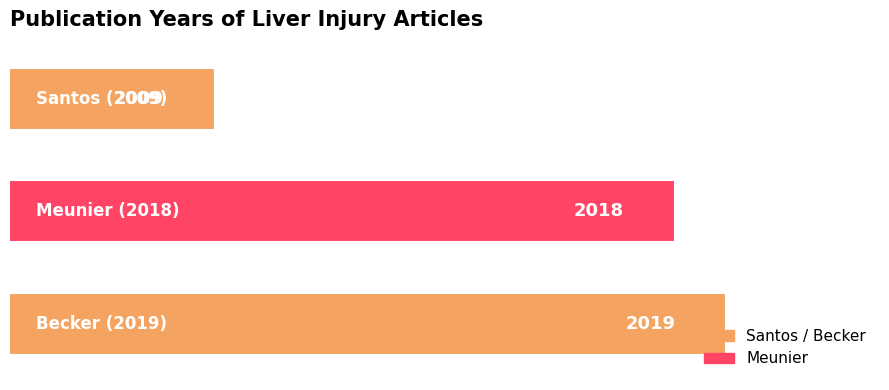

What is the value of the 2nd bar from the top?

2018